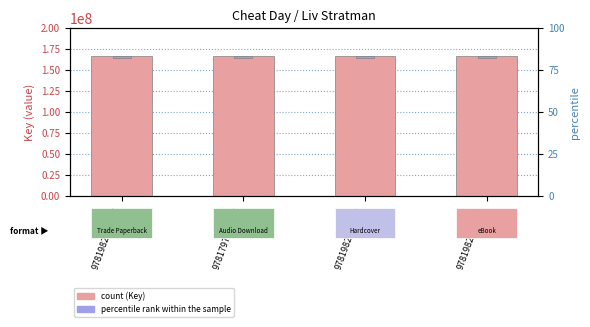

What is the label of the 3rd bar from the left?

9781982140540